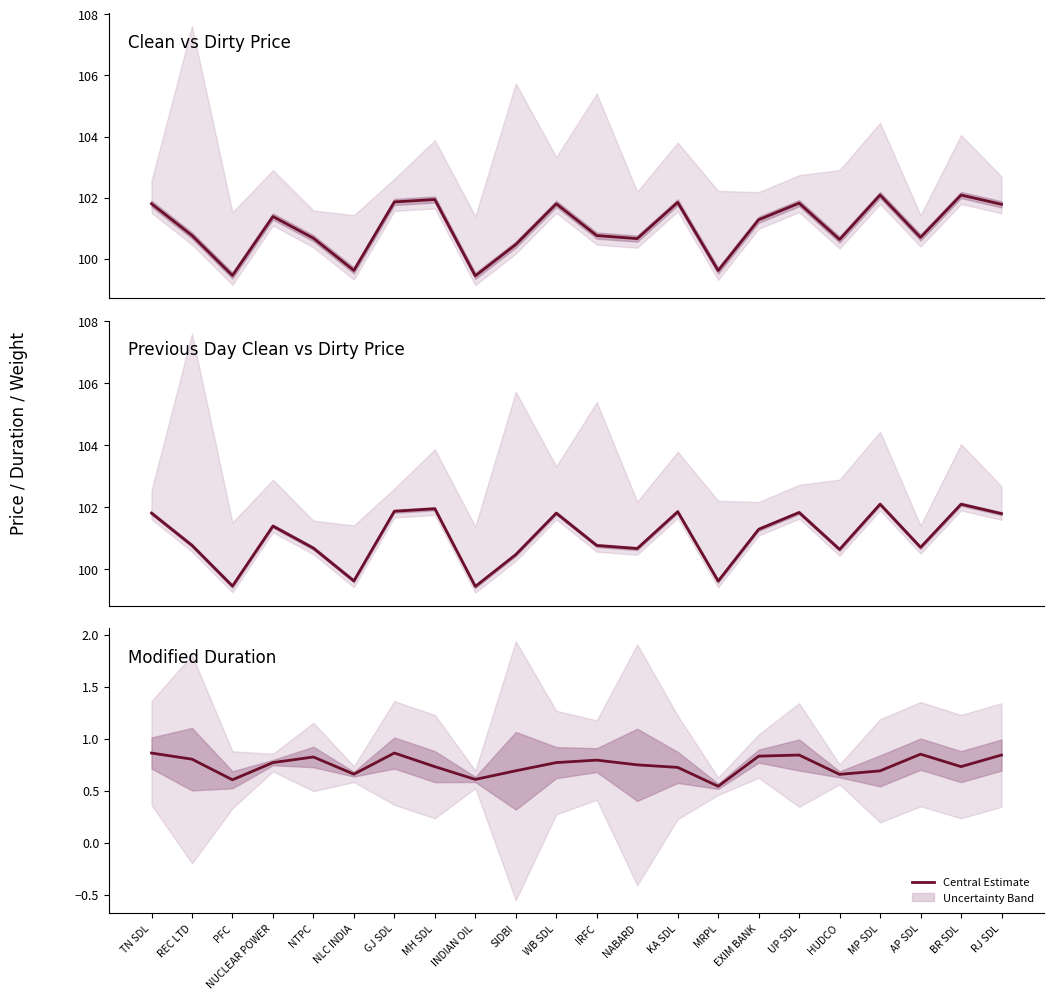

What is the total value across all series at NLC INDIA?

199.9